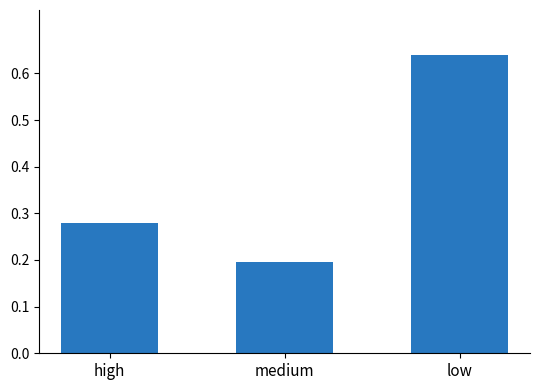

What is the label of the 1st bar from the right?

low